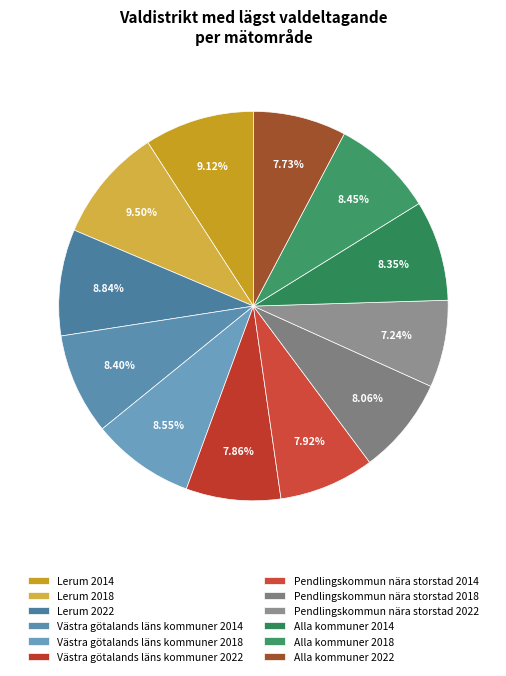

What is the total percentage of Lerum 2014 and Lerum 2022?

18.0%